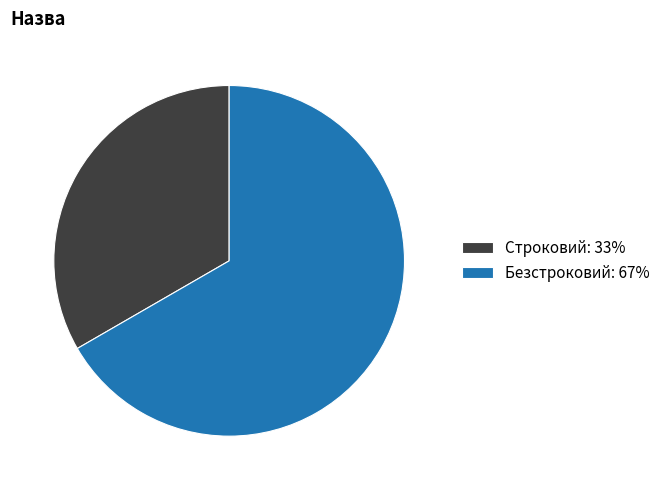

How many segments does this pie chart have?

2